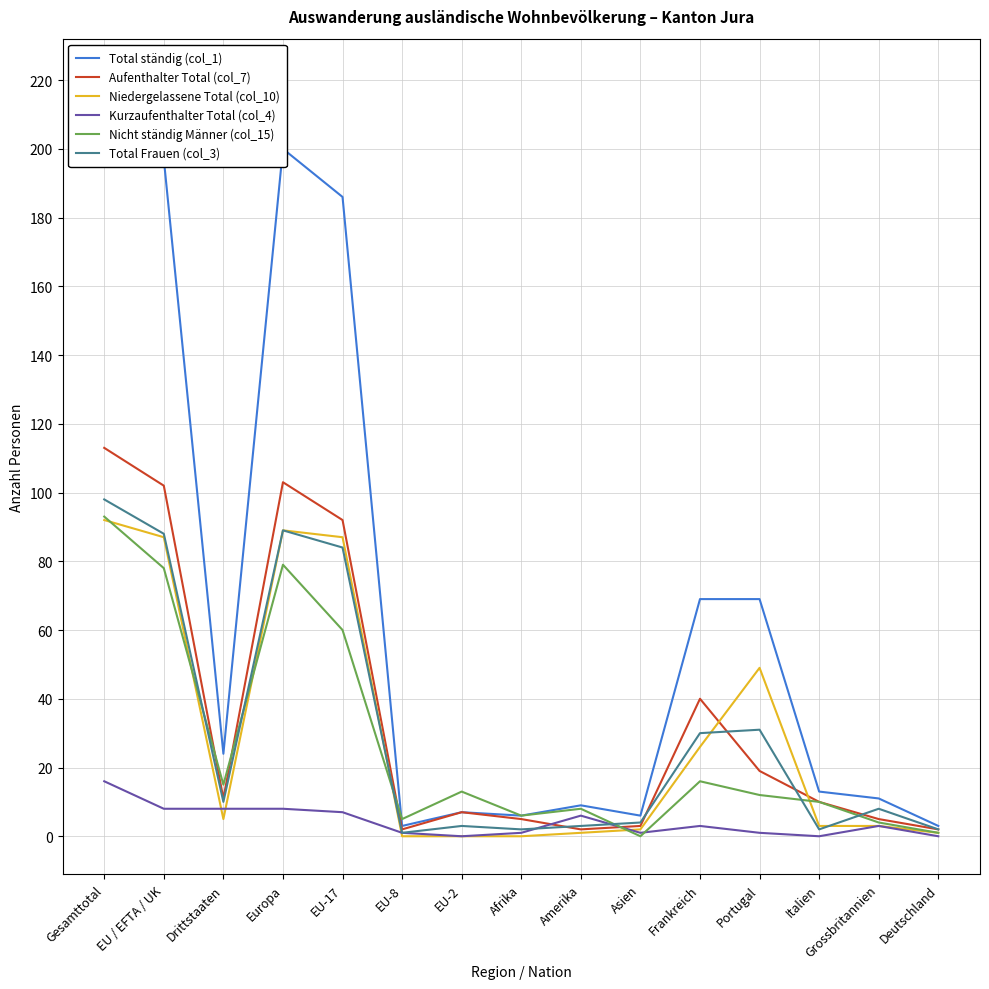

How many interior local valleys does the Niedergelassene Total (col_10) series have?

1